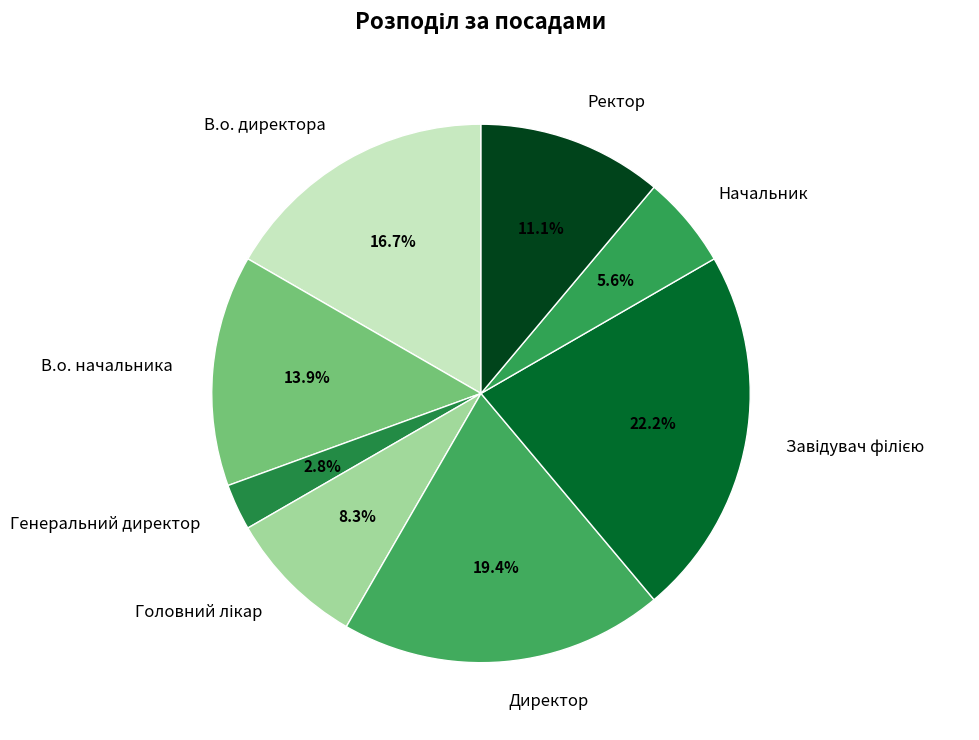

To the nearest percent, what is the average slice percentage?

12%